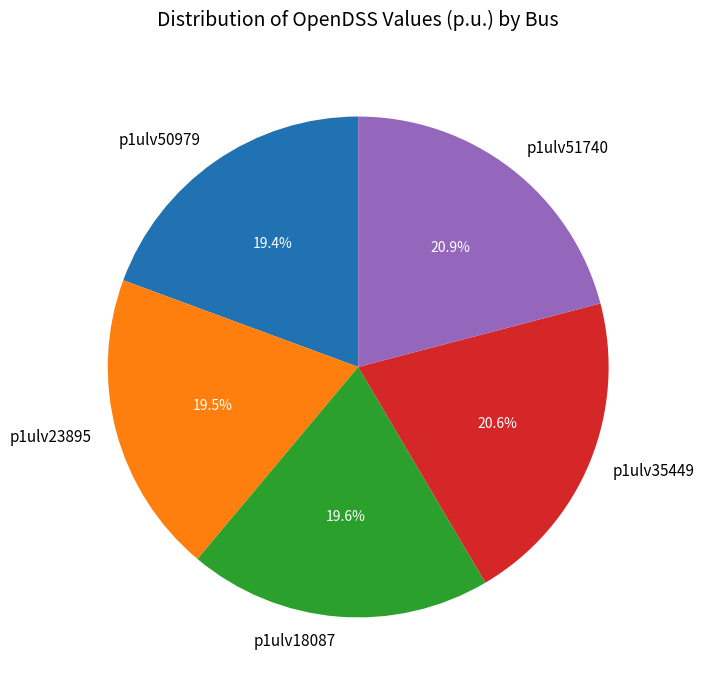

How many slices are in this pie chart?

5